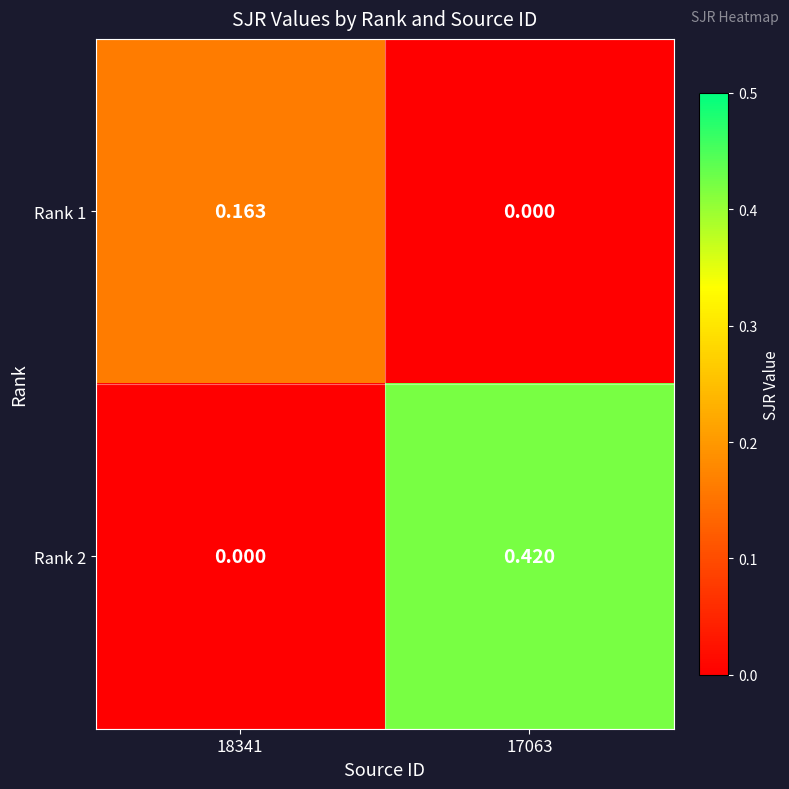

Between 18341 and 17063, which is larger?

18341